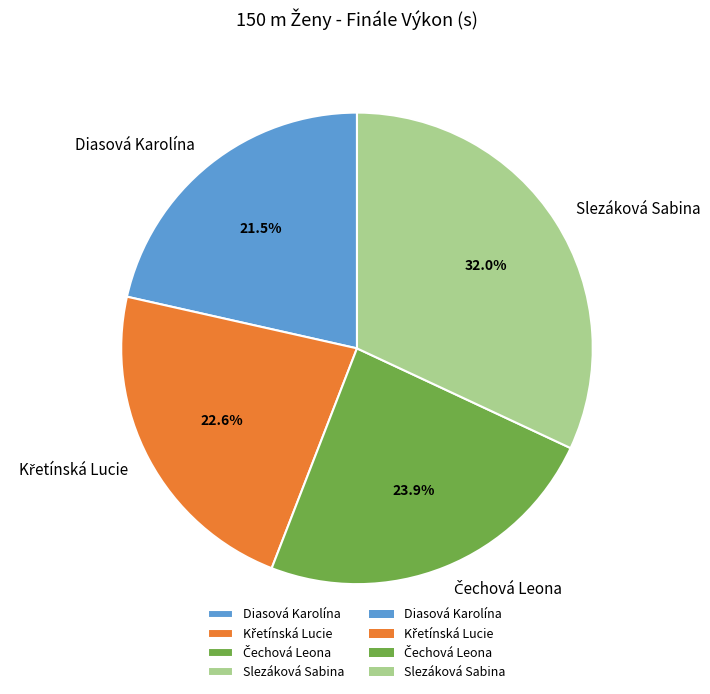

Which slice is the largest?

Slezáková Sabina